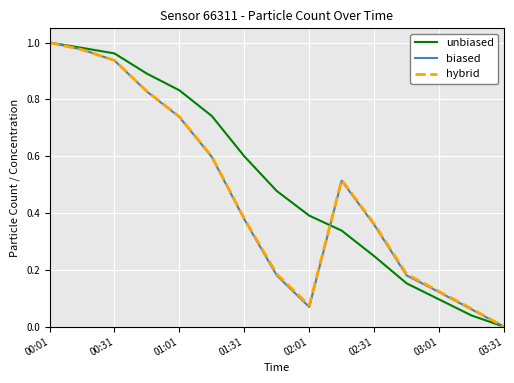

Which series has the largest total across all categories?

unbiased